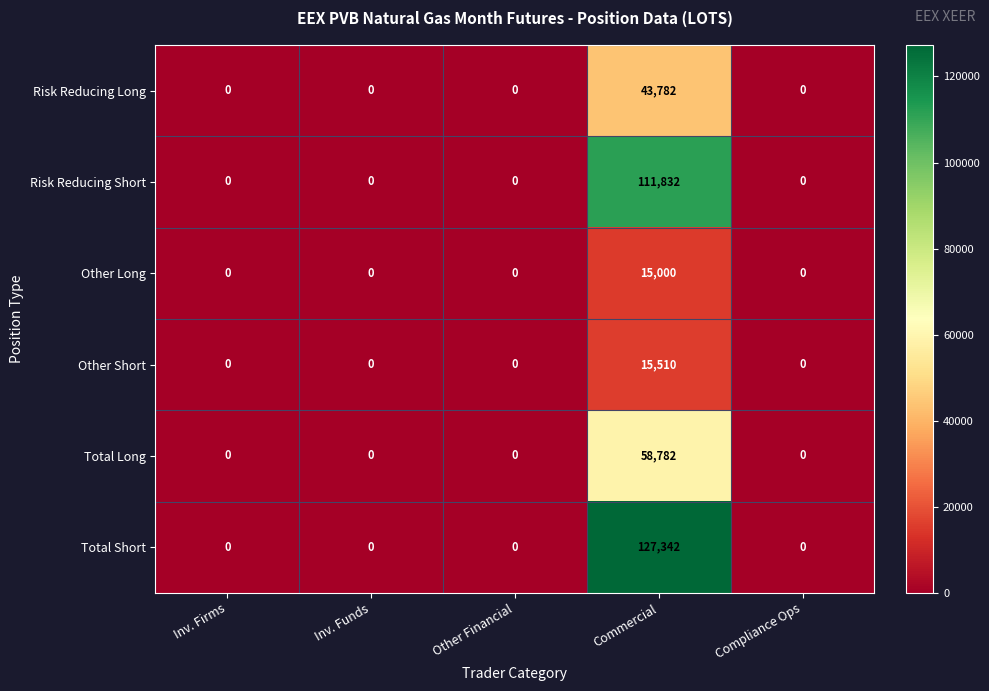

How many values in Other Long are above zero?

1